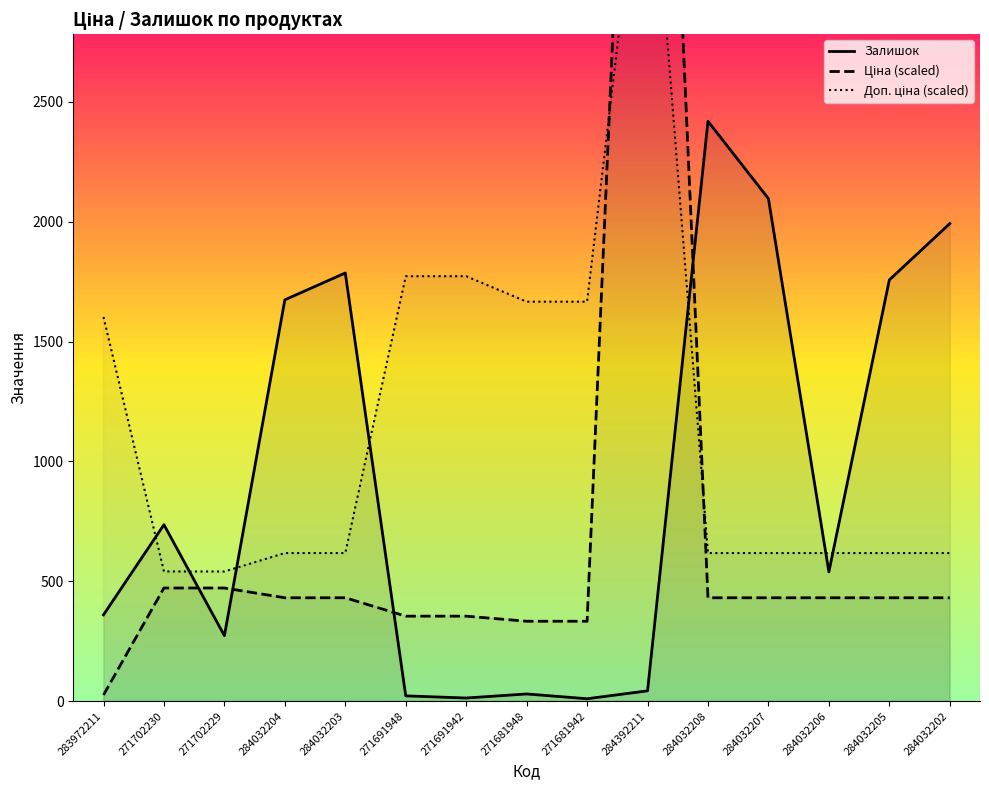

How many series are shown in this chart?

3